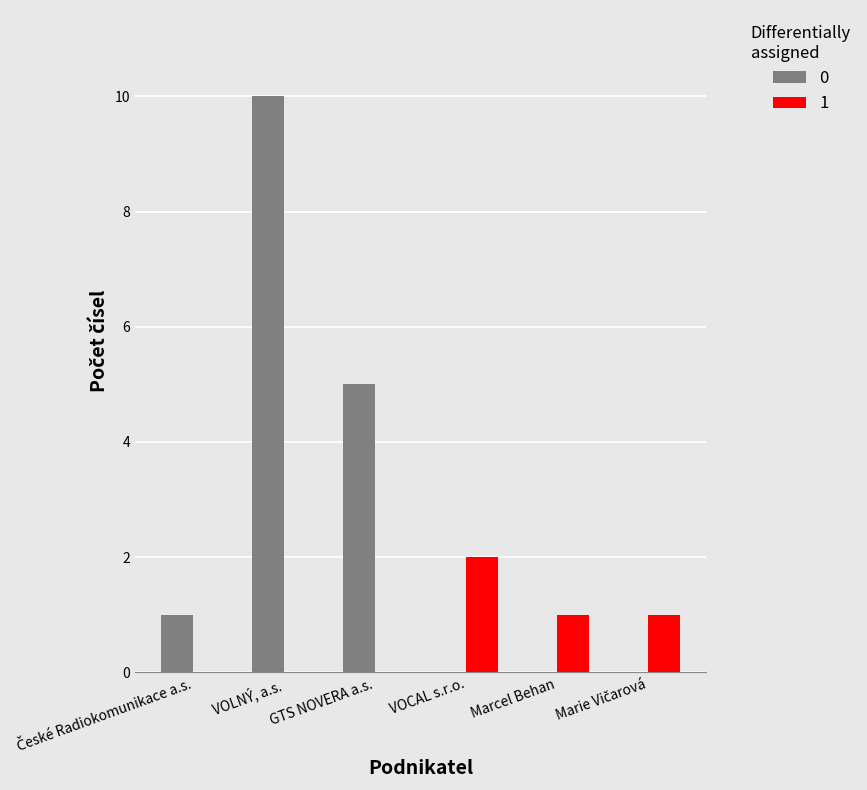

Which category has the highest value across all series?

VOLNÝ, a.s.